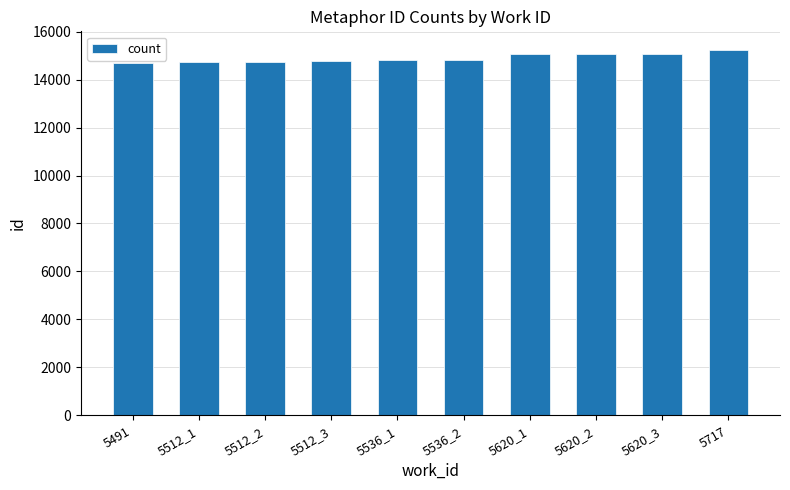

What is the label of the 2nd bar from the right?

5620_3